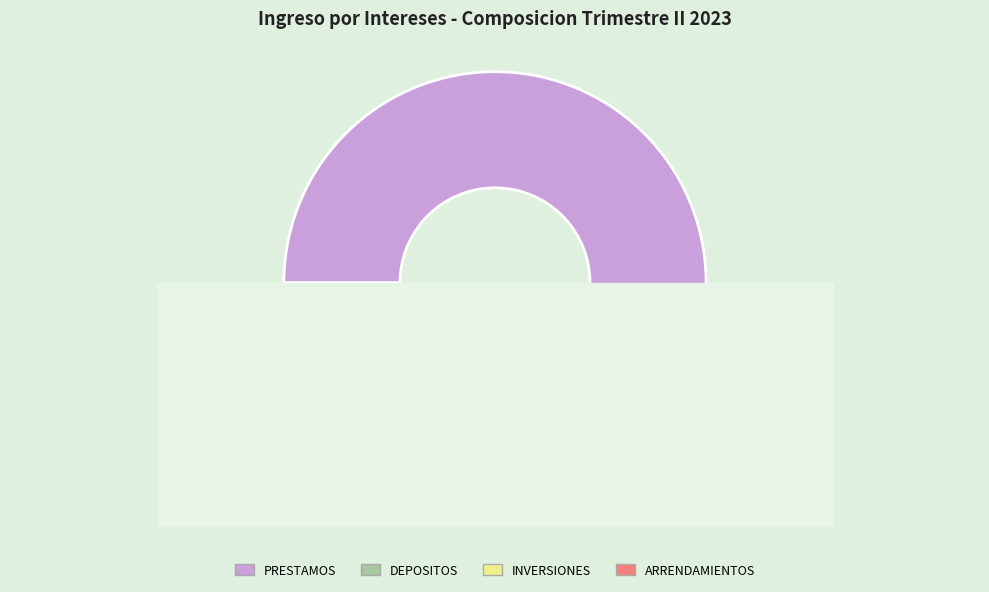

Which slice is the largest?

PRESTAMOS